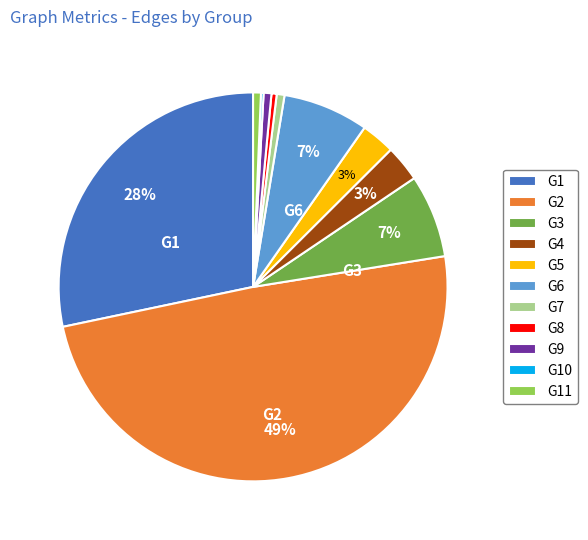

Combined, do G4 and G5 account for over 50%?

No